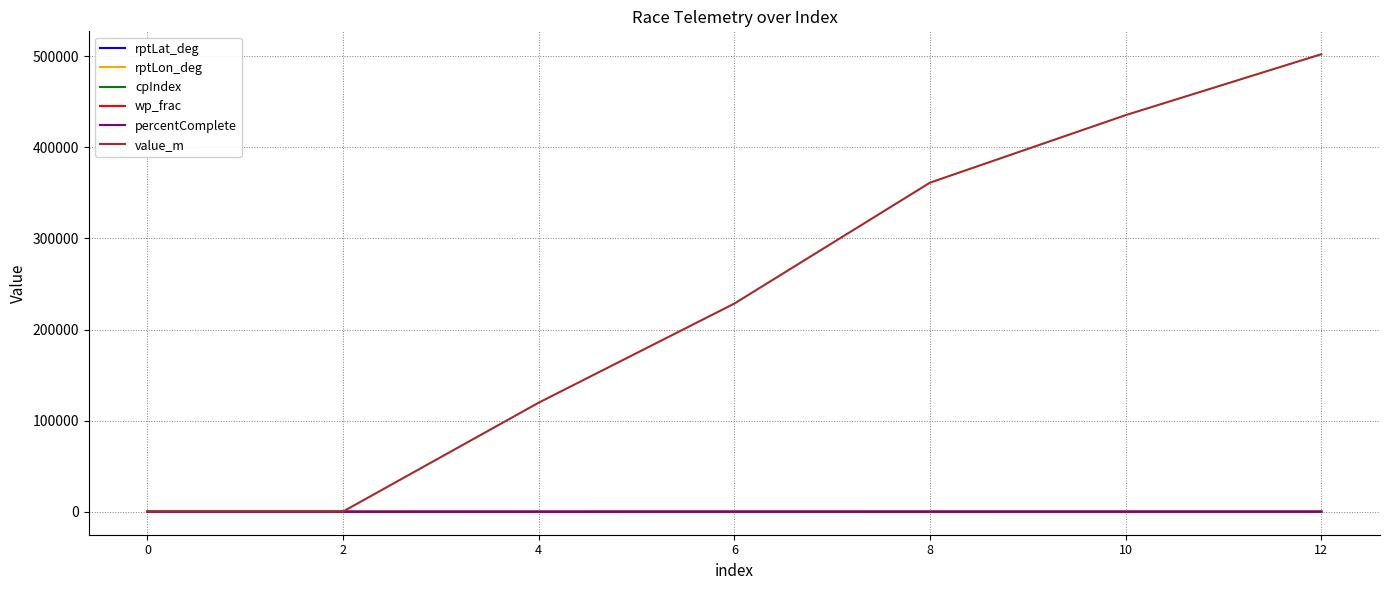

What is the difference between the second highest and second lowest values in the rptLon_deg series?

3.2